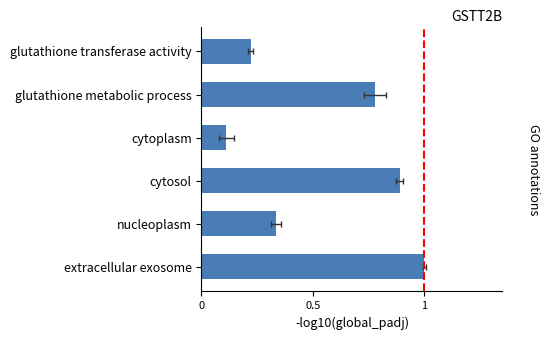

What is the sum of all values?

3.3